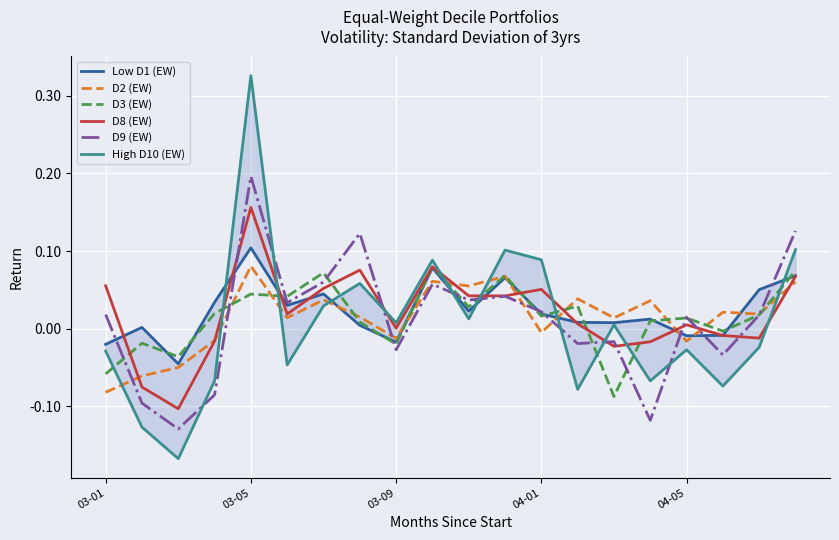

What is the sum of all High D10 (EW) values?

0.1